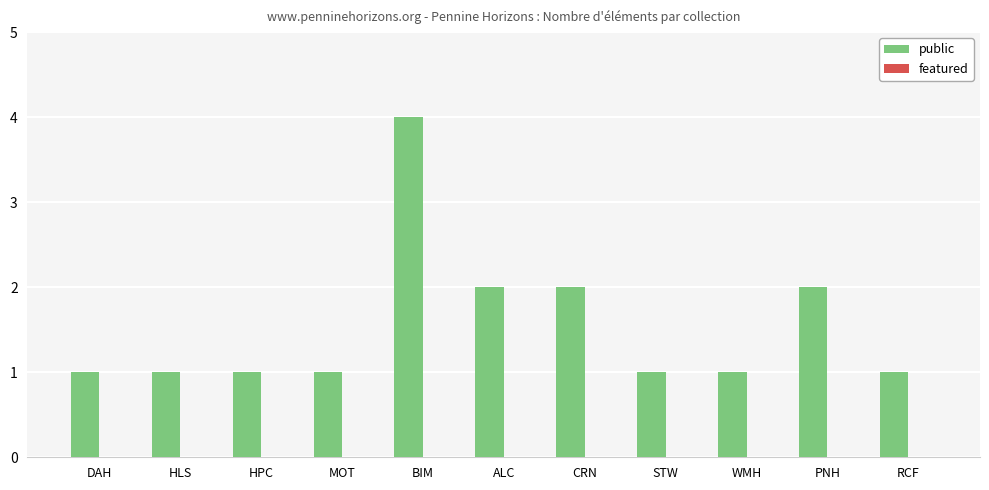

At which category does the chart reach its peak across all series?

BIM